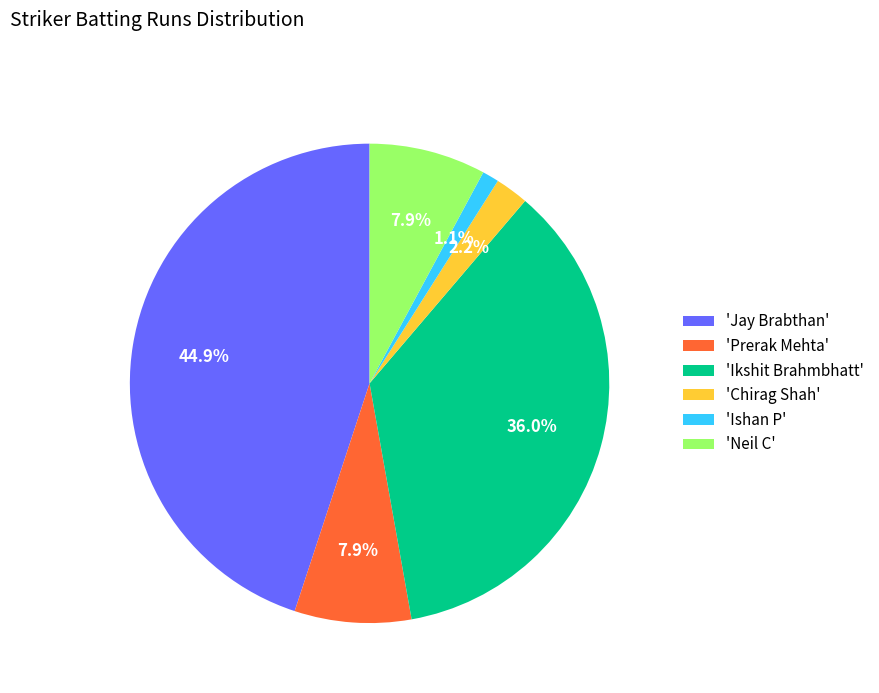

What is the smallest slice in the pie chart?

'Ishan P'